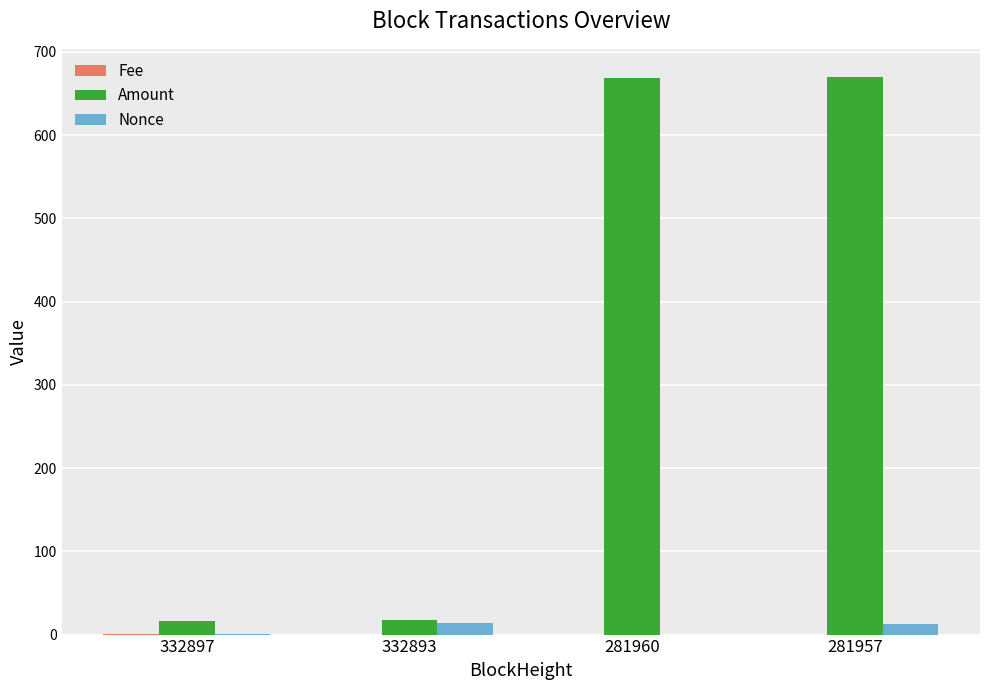

What is the greatest value displayed?

670.0